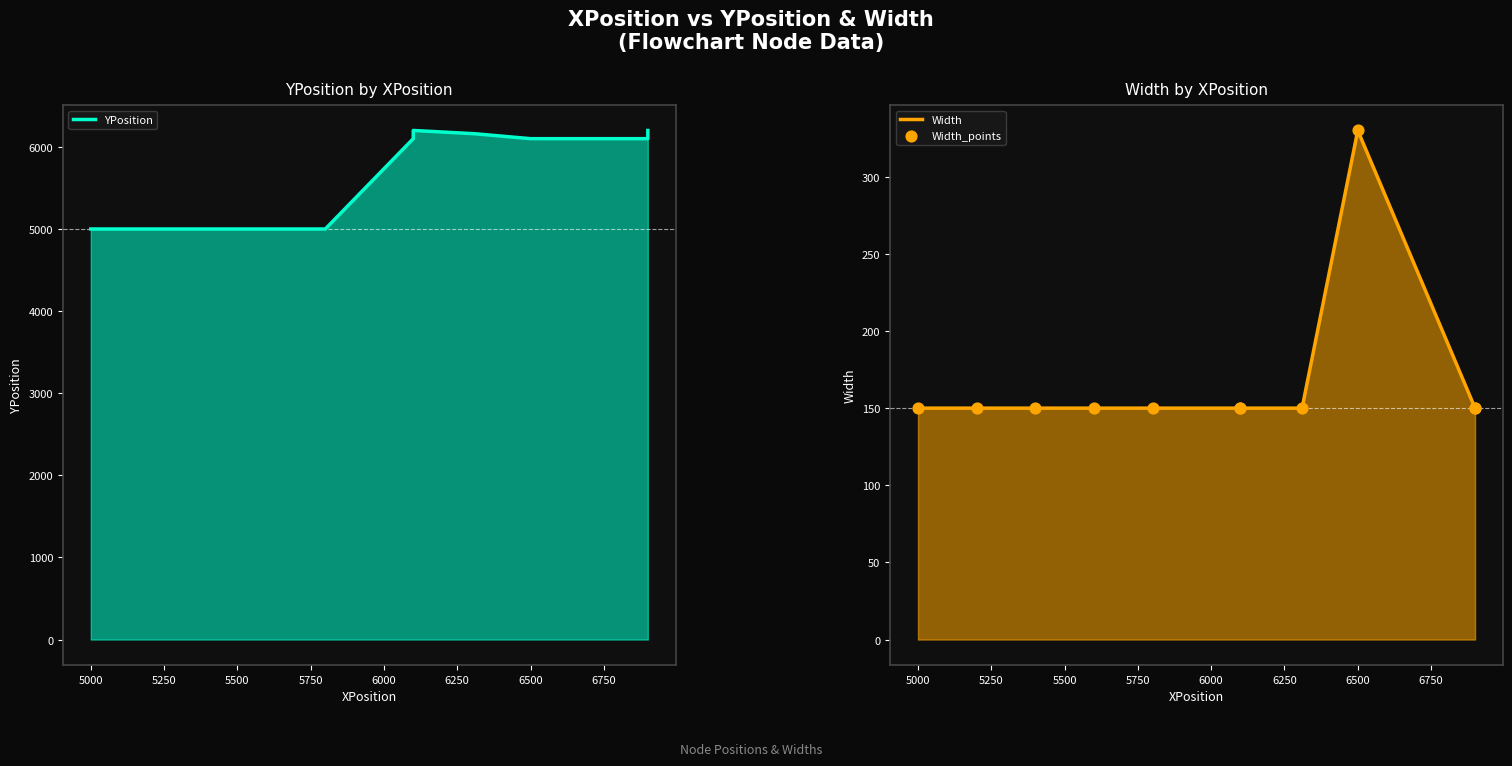

Which series contains the highest Y value?

YPosition